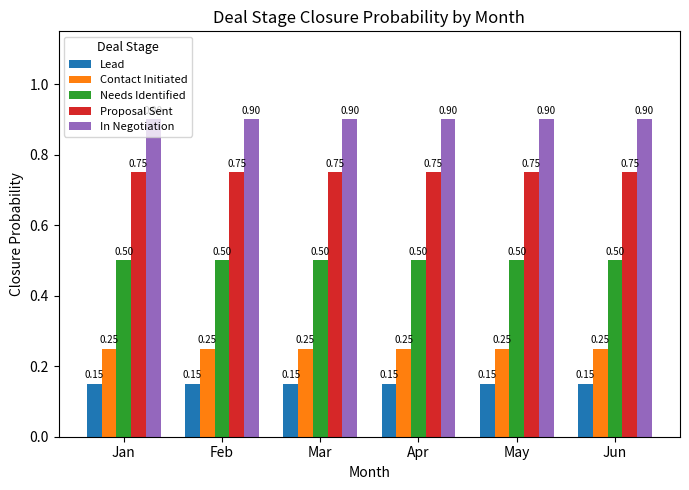

Does the chart contain any negative values?

No